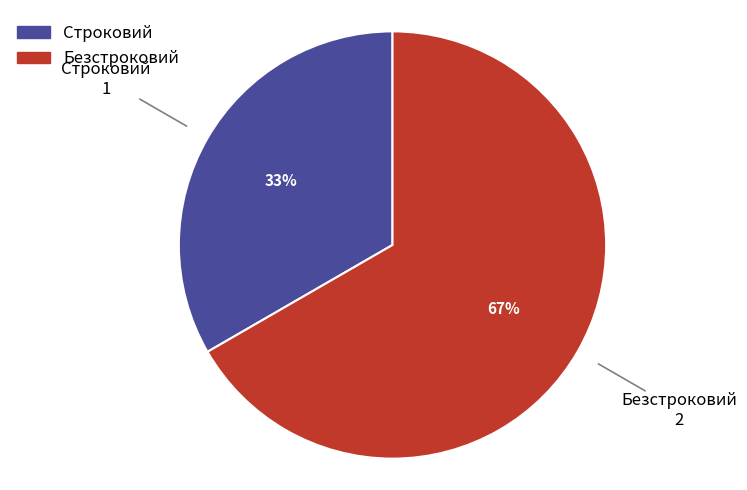

Approximately how many times larger is the value at Строковий compared to Безстроковий?

0.5